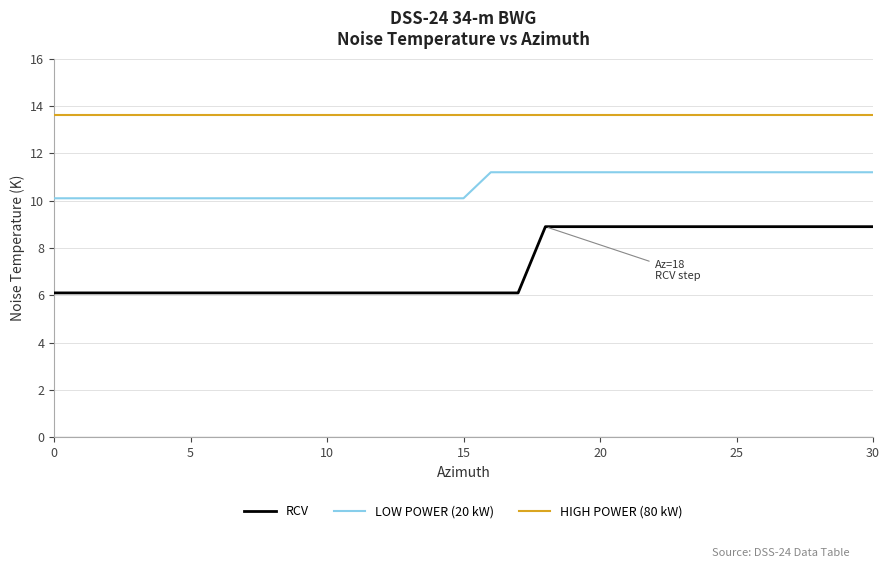

What is the minimum value shown in the chart?

6.1